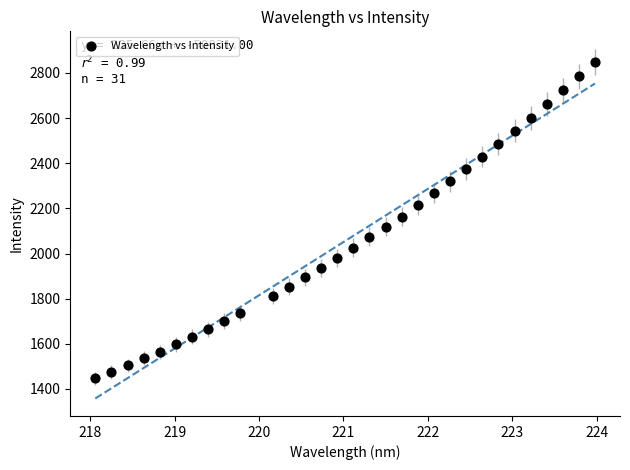

What is the range of X values (max minus min)?

5.9